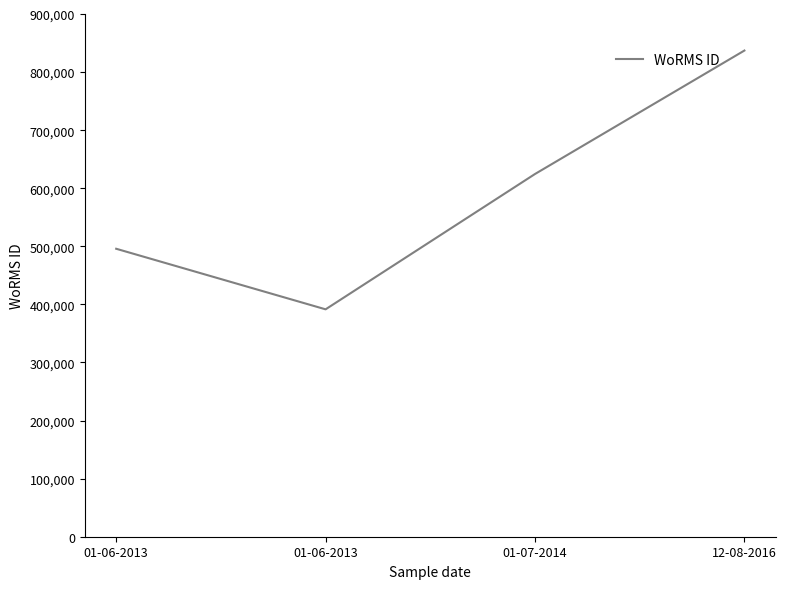

What is the ratio of the value at 01-06-2013 to the value at 01-07-2014?

0.8